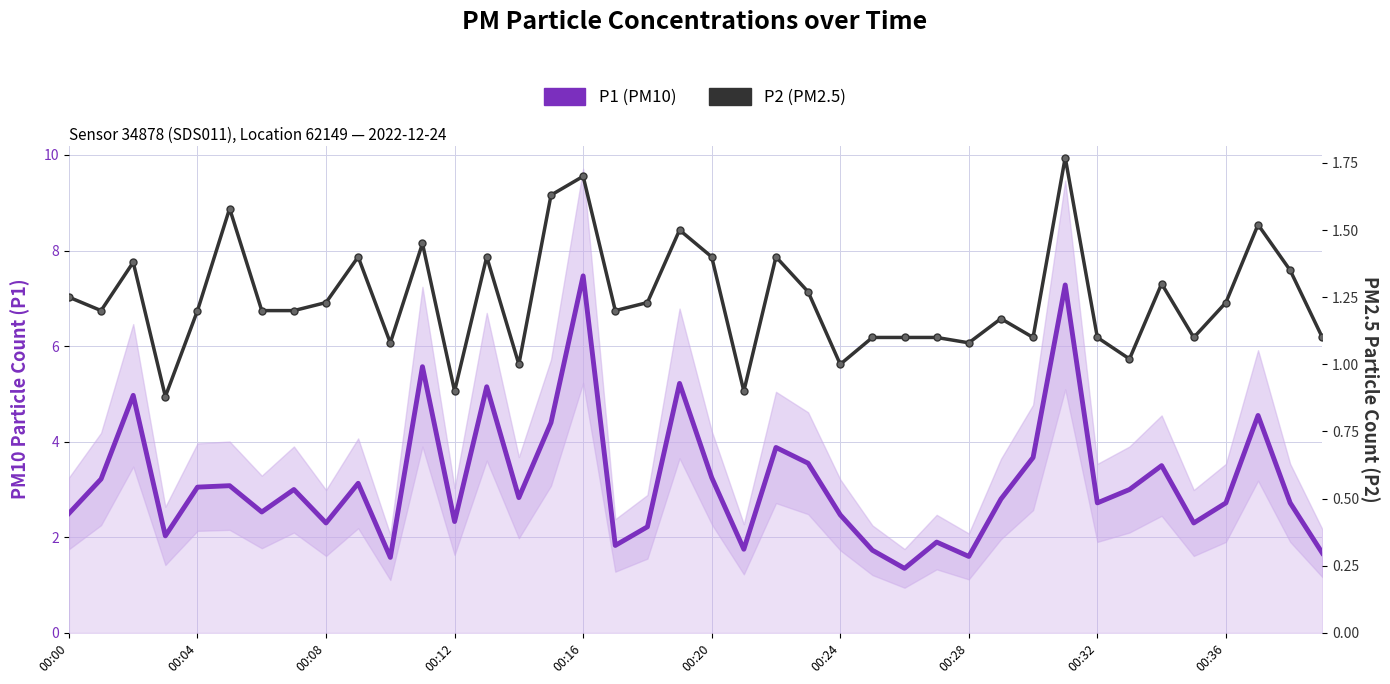

Is it true that P2 (PM2.5) equals 0.6 at 26?

False